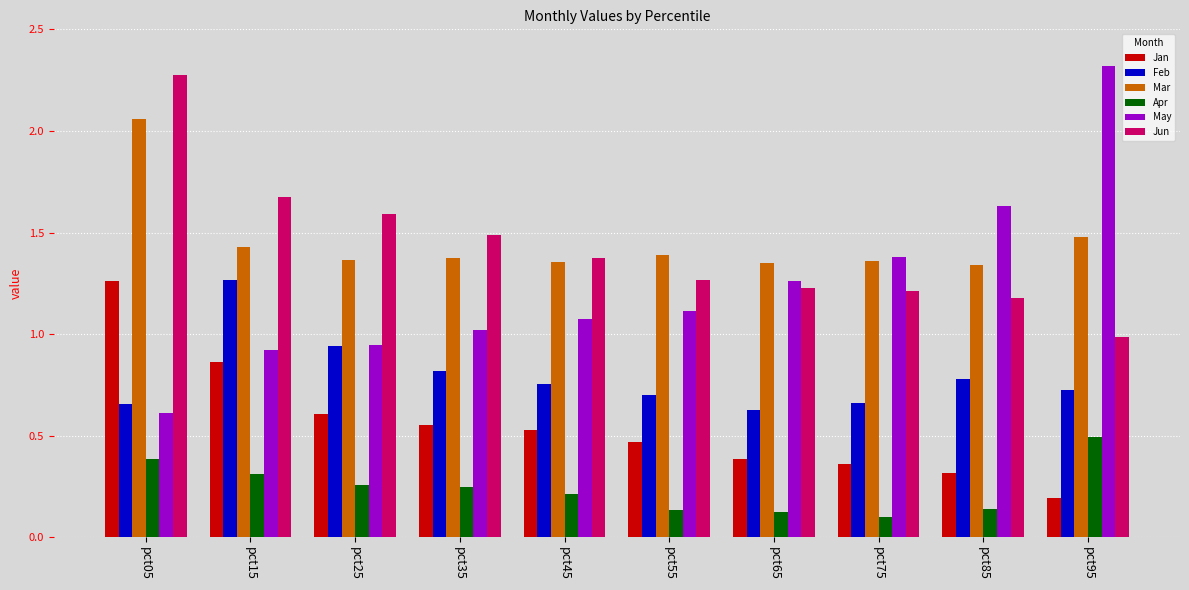

What is the sum of all Jun values?

14.3